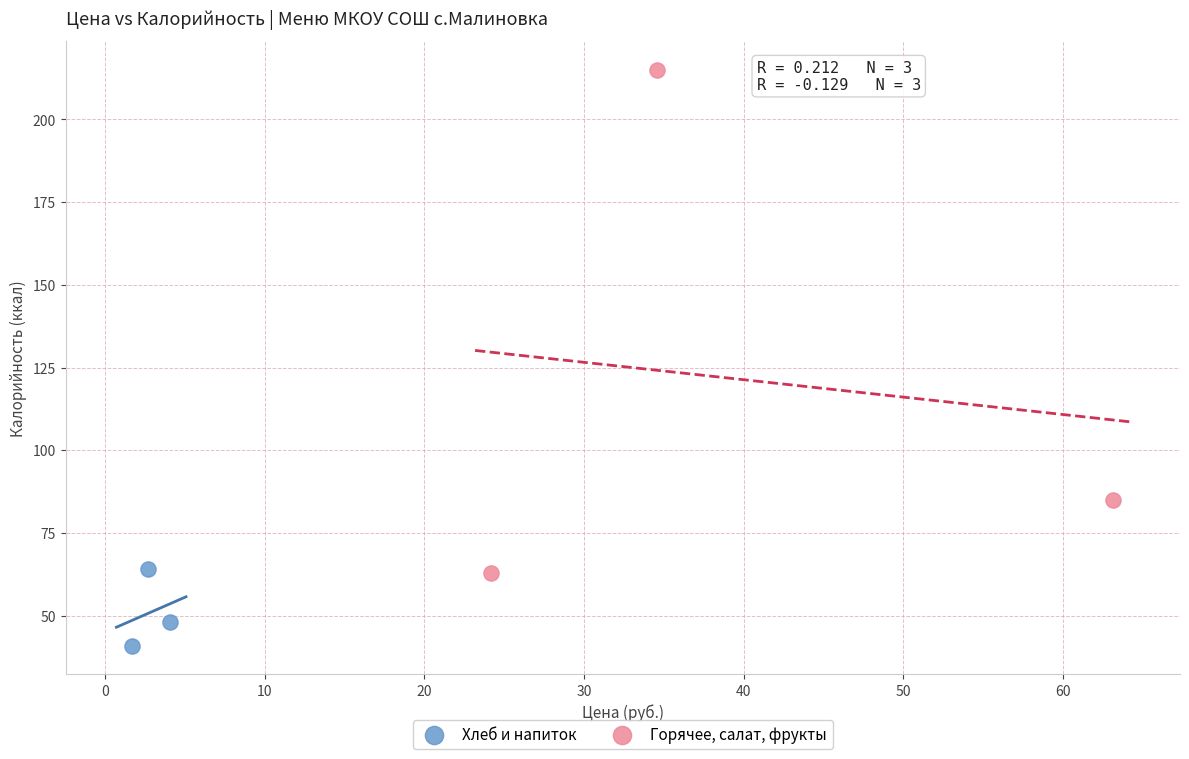

Which series contains the highest Y value?

Горячее, салат, фрукты